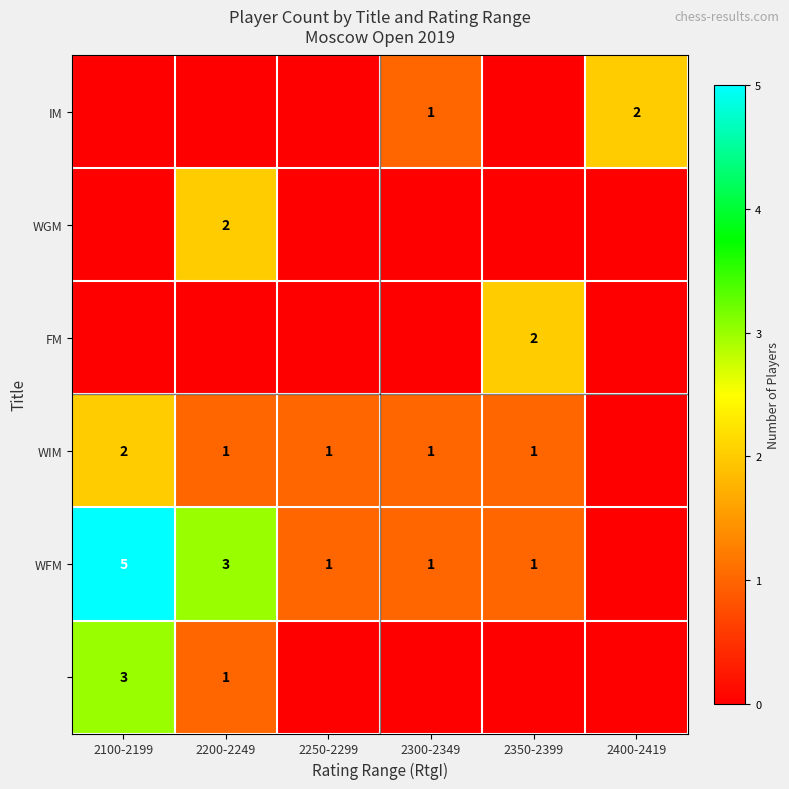

True or false: WIM has a value of 2 at 2100-2199.

True